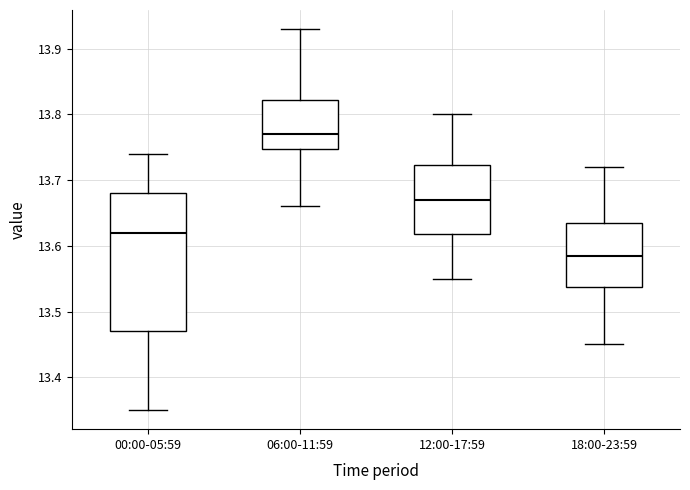

Comparing the boxes themselves (not the whiskers), which one is the tallest?

00:00-05:59